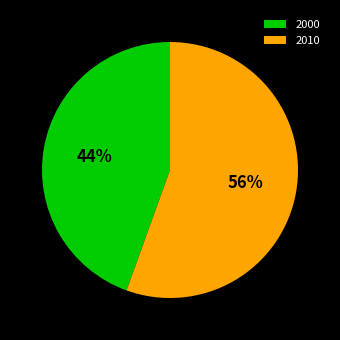

To the nearest percent, what is the combined percentage of 2010 and 2000?

100%